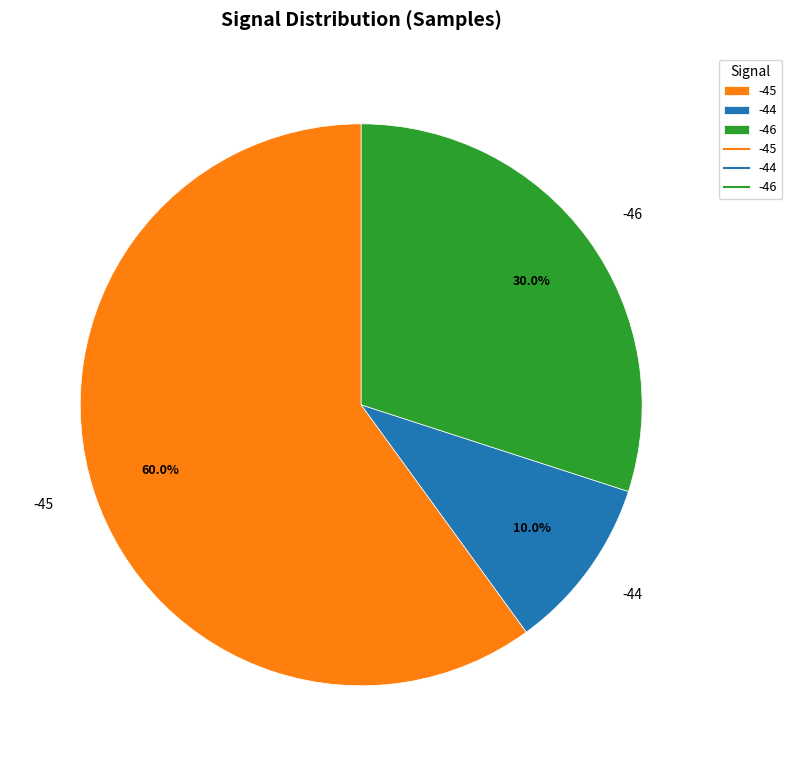

Is there a majority slice in this chart?

Yes